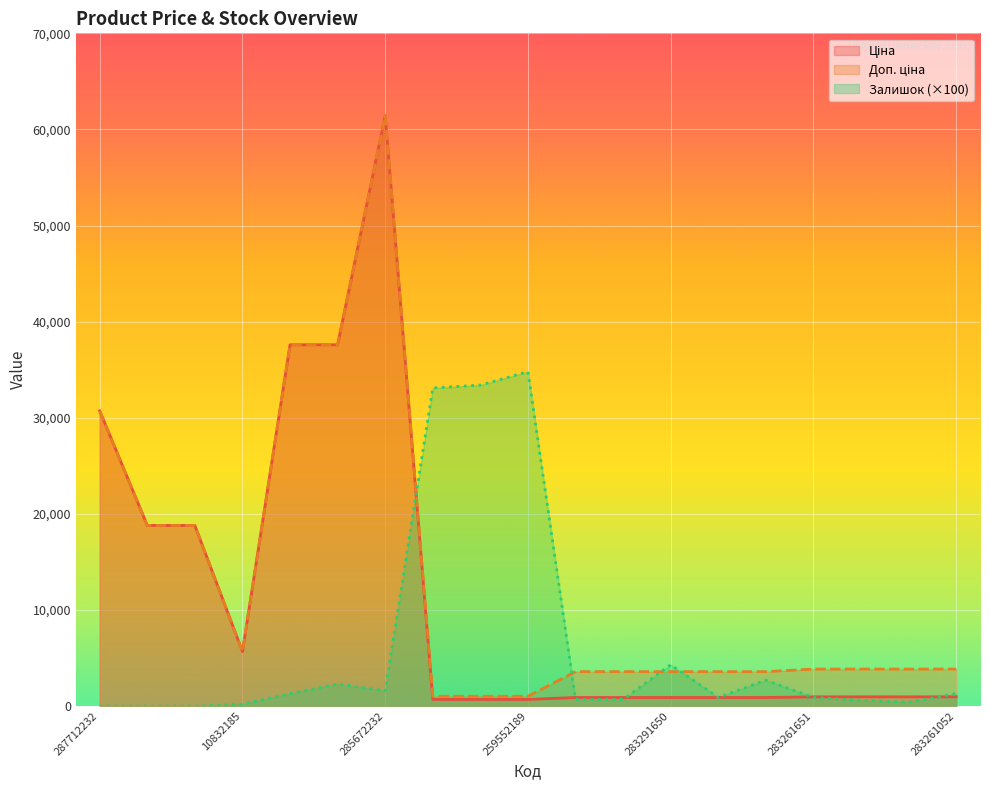

Which category has the highest value in the Ціна series?

285672232